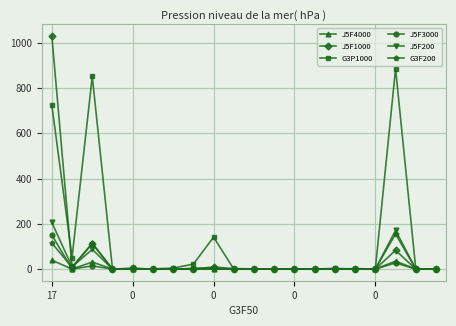

Which series has the largest total across all categories?

G3P1000